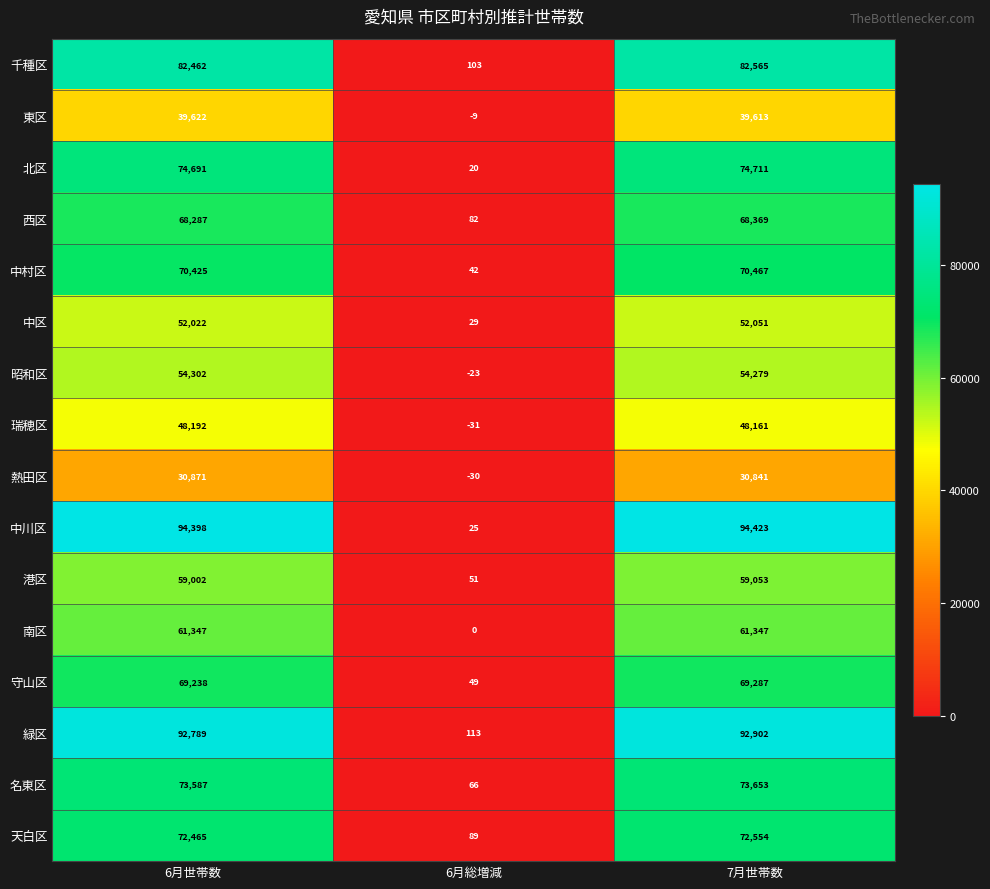

What is the difference between the maximum and second lowest values in the 港区 series?

51